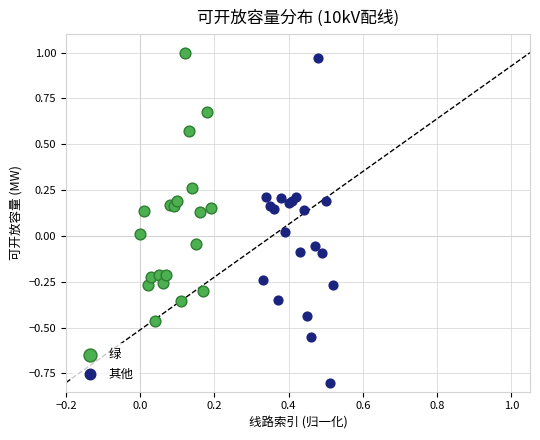

Which series contains the lowest Y value?

其他